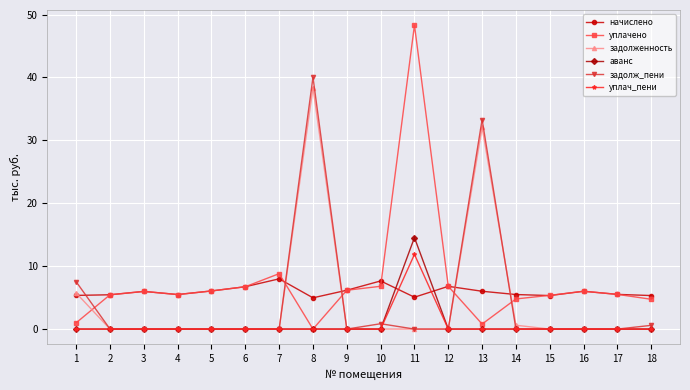

The задолж_пени series shows 0.0 at 5. True or false?

True